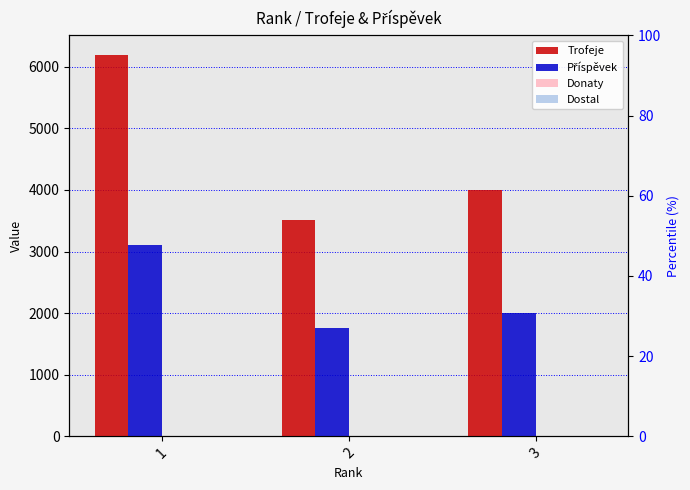

Which category has the lowest value in the Dostal series?

1